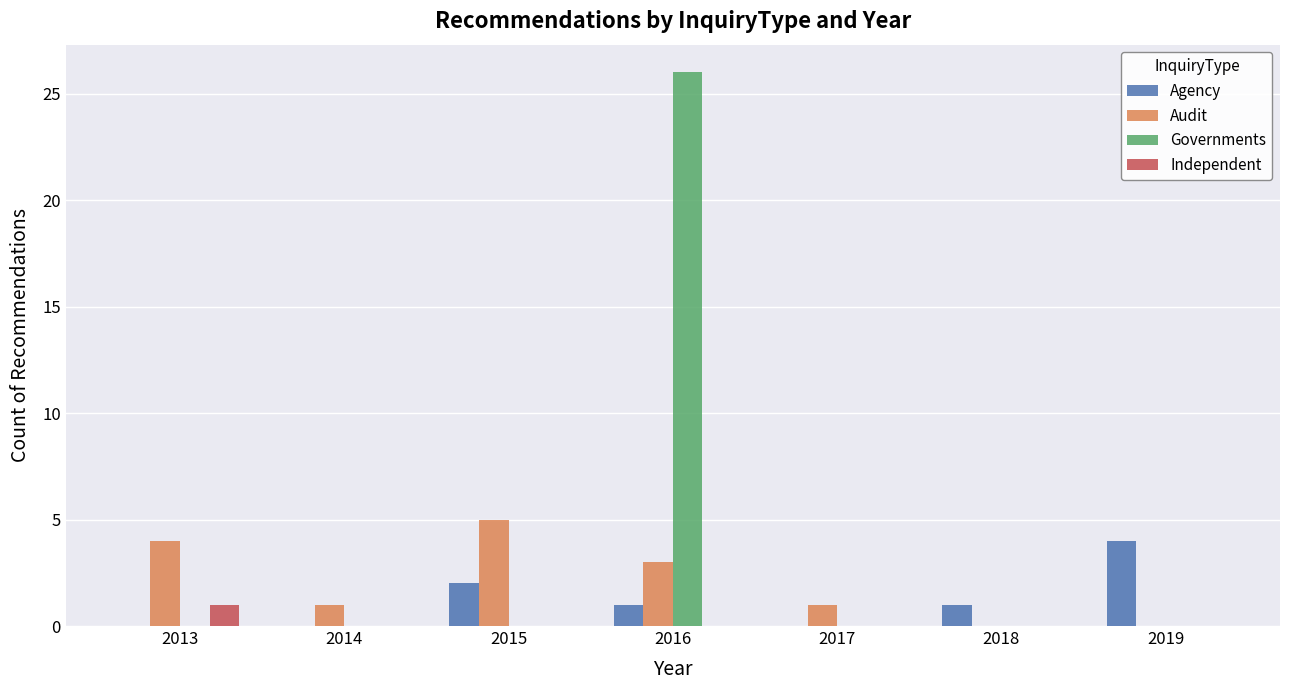

What are all the series names shown in the legend?

Agency, Audit, Governments, Independent